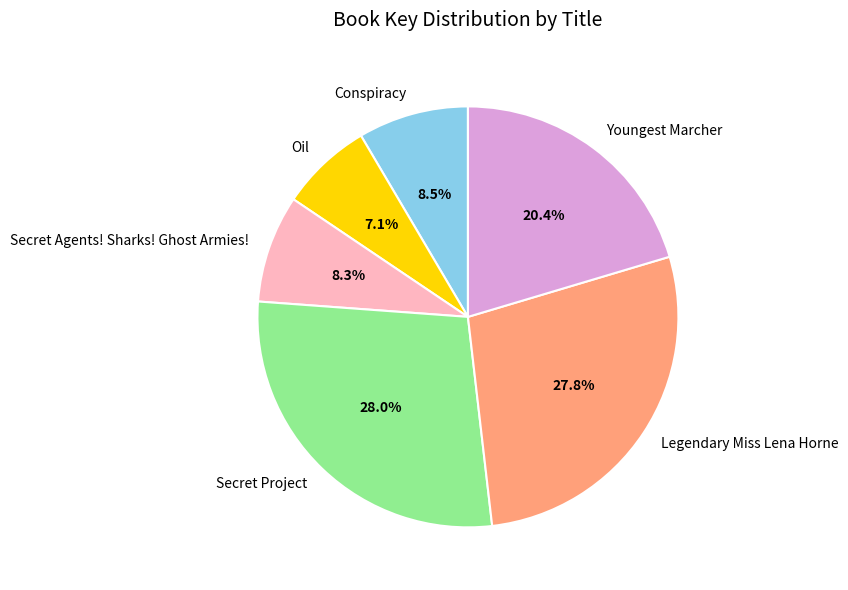

To the nearest percent, what is the difference between the largest and smallest slice percentages?

21%